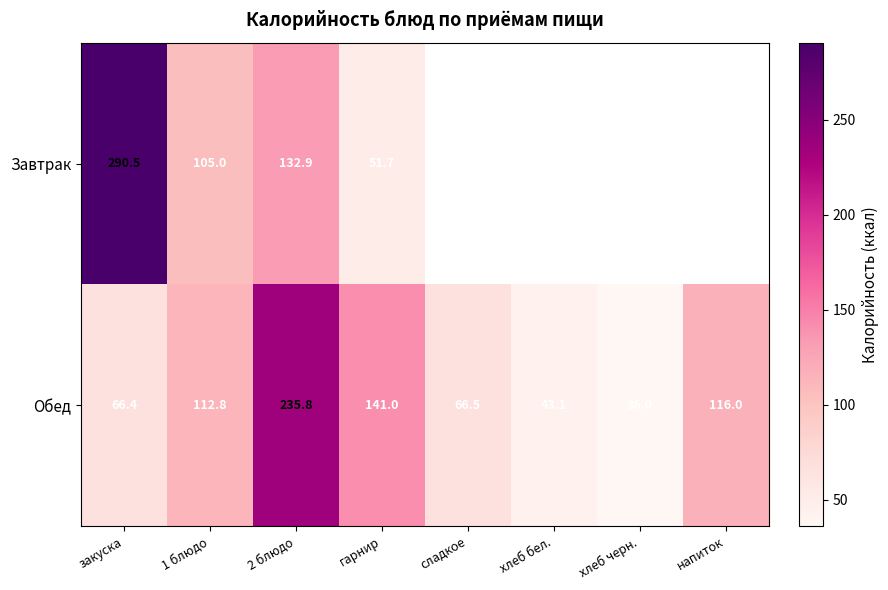

Between 2 блюдо and гарнир, which series saw the biggest shift?

Обед